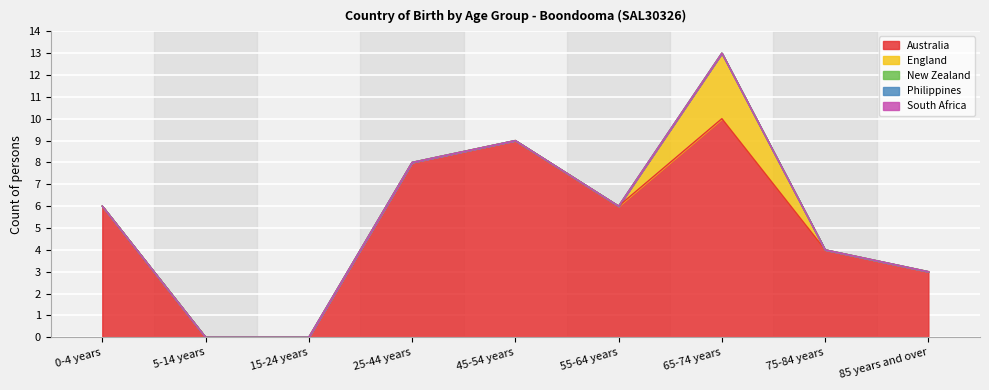

What is the sum of all Australia values?

46